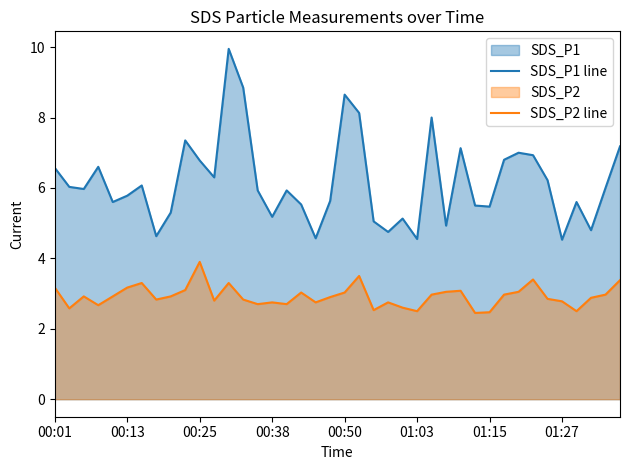

True or false: SDS_P2 line has a value of 2.8 at 00:38.

True